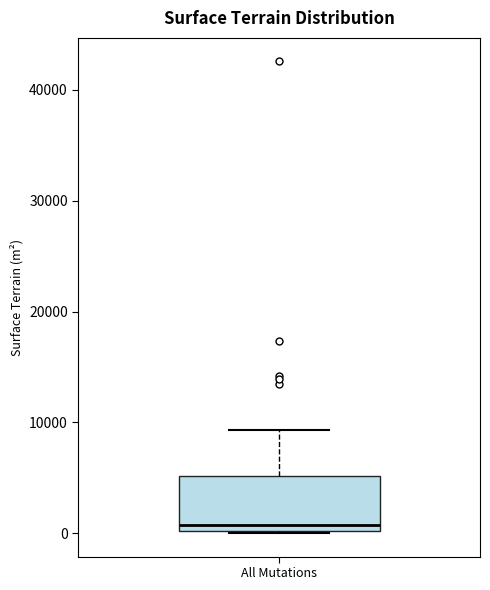

Read this box plot against the y-axis: the position of the median line, the range covered by the box, and the ends of both whiskers. The values are not printed on the chart, so give them approximately, as read against the axis.

median 1000, box 0 to 5000, whiskers 0 to 9000